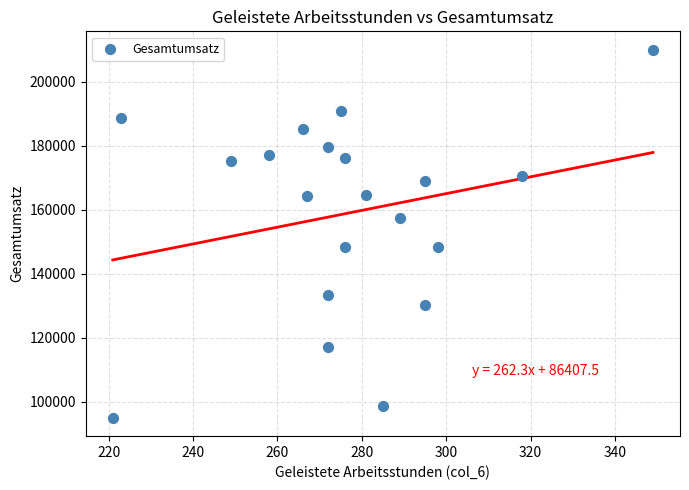

What is the range of X values (max minus min)?

128